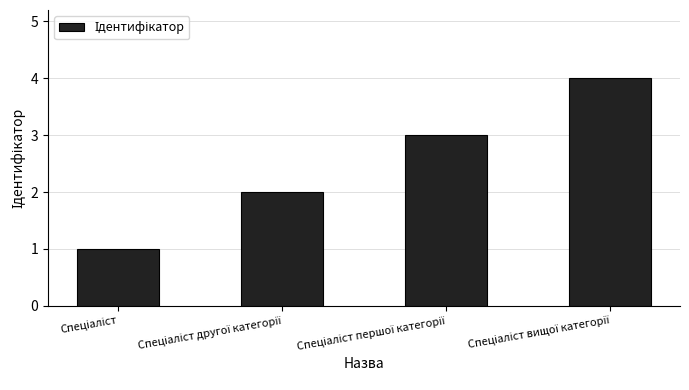

What is the maximum value shown in the chart?

4